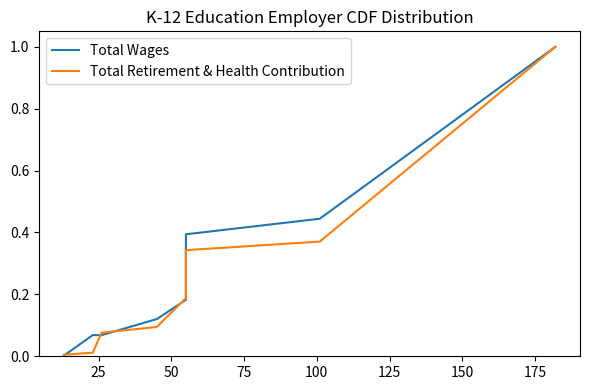

The value of Total Wages at 50 is 0.1. True or false?

True